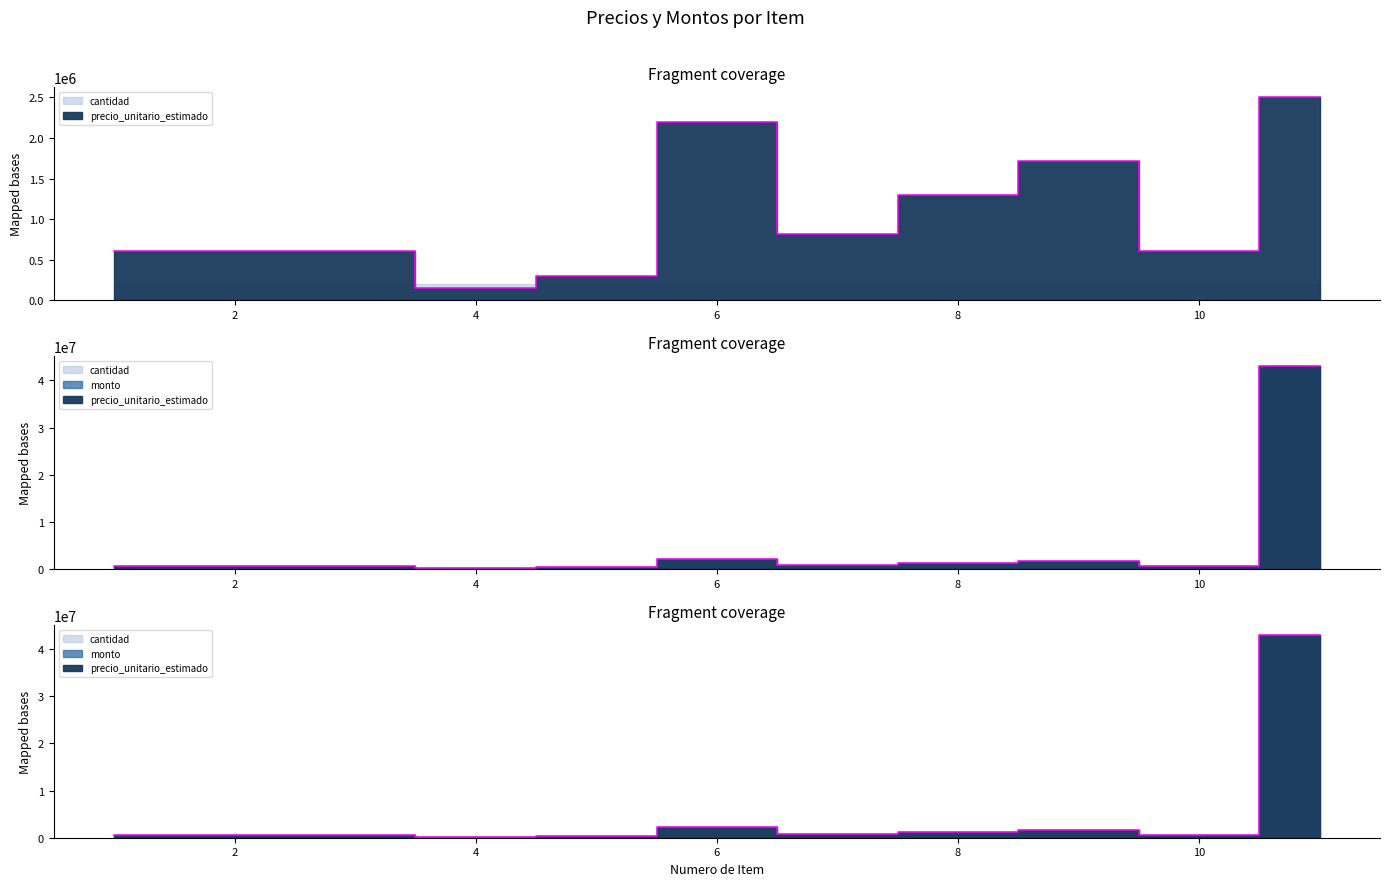

What is the average value of the monto series?

4717273